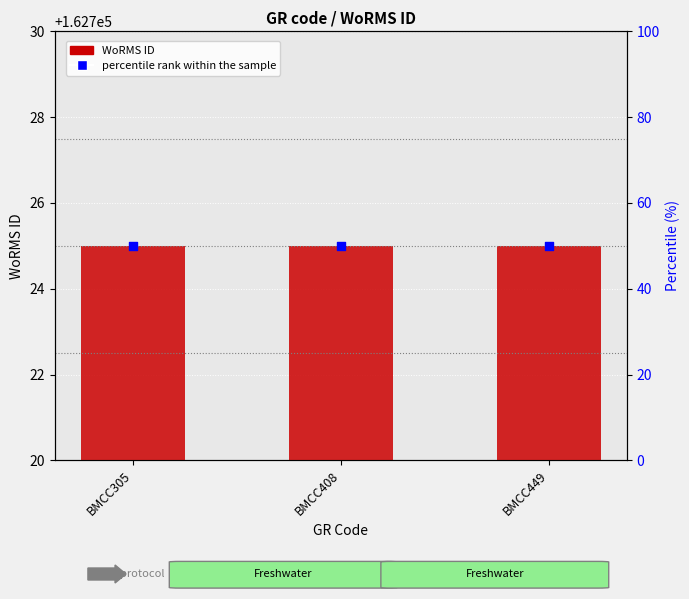

At how many categories does at least one series exceed 93248?

3